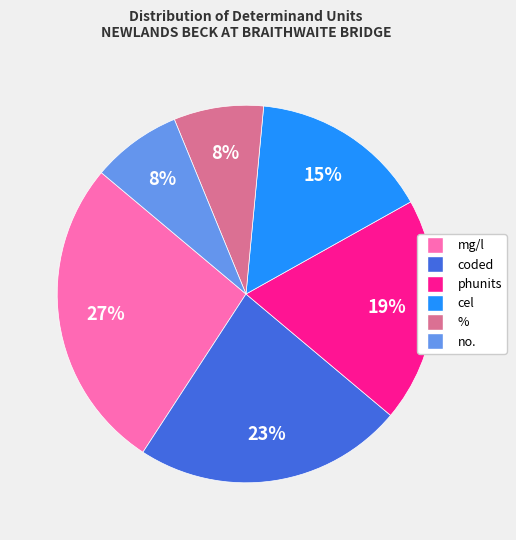

Which slice is the largest?

mg/l